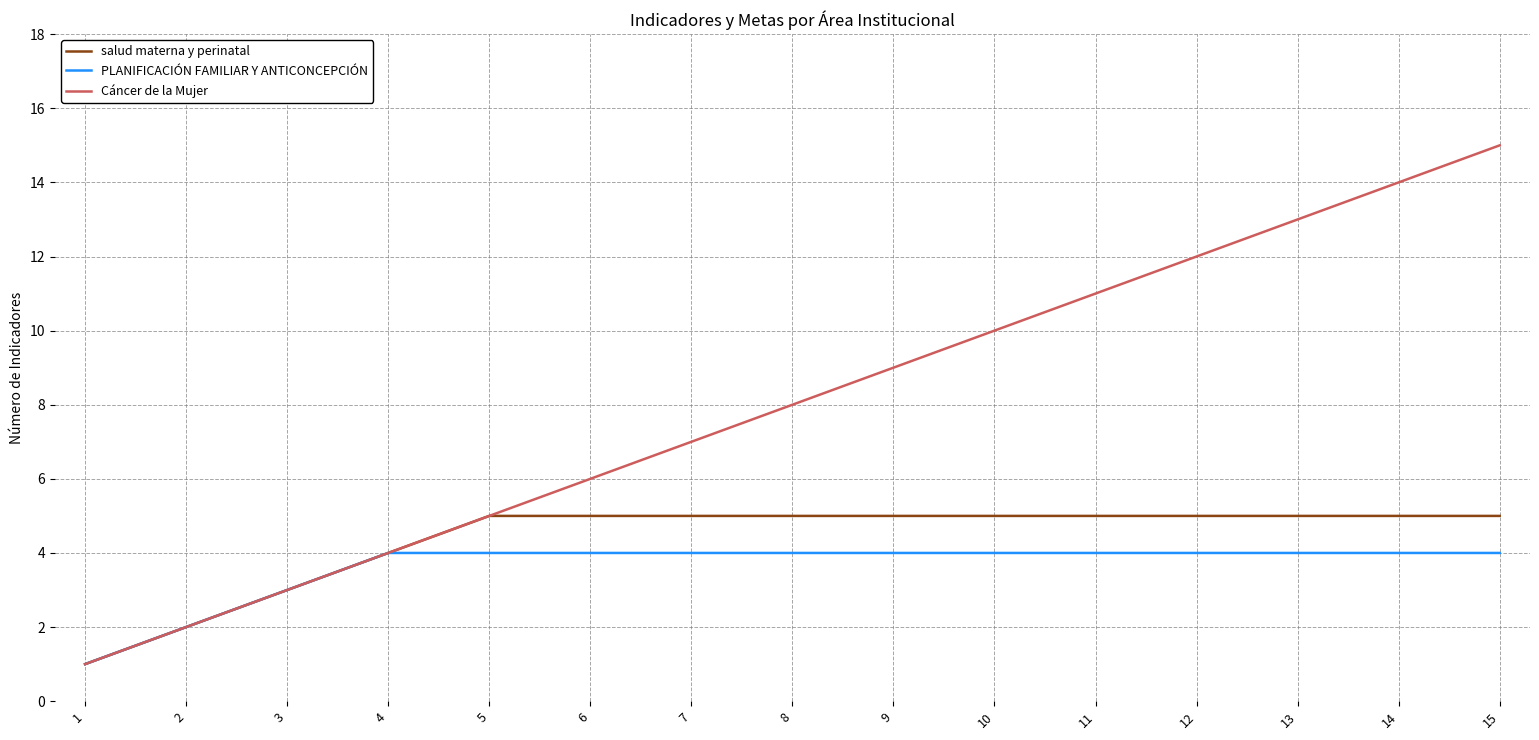

Which category has the lowest value in the salud materna y perinatal series?

1